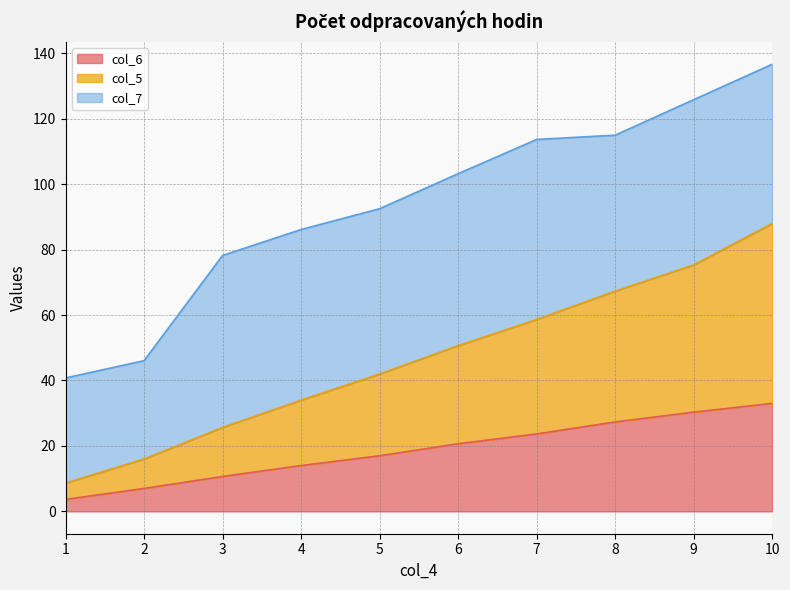

True or false: col_5 and col_6 intersect in this chart.

False